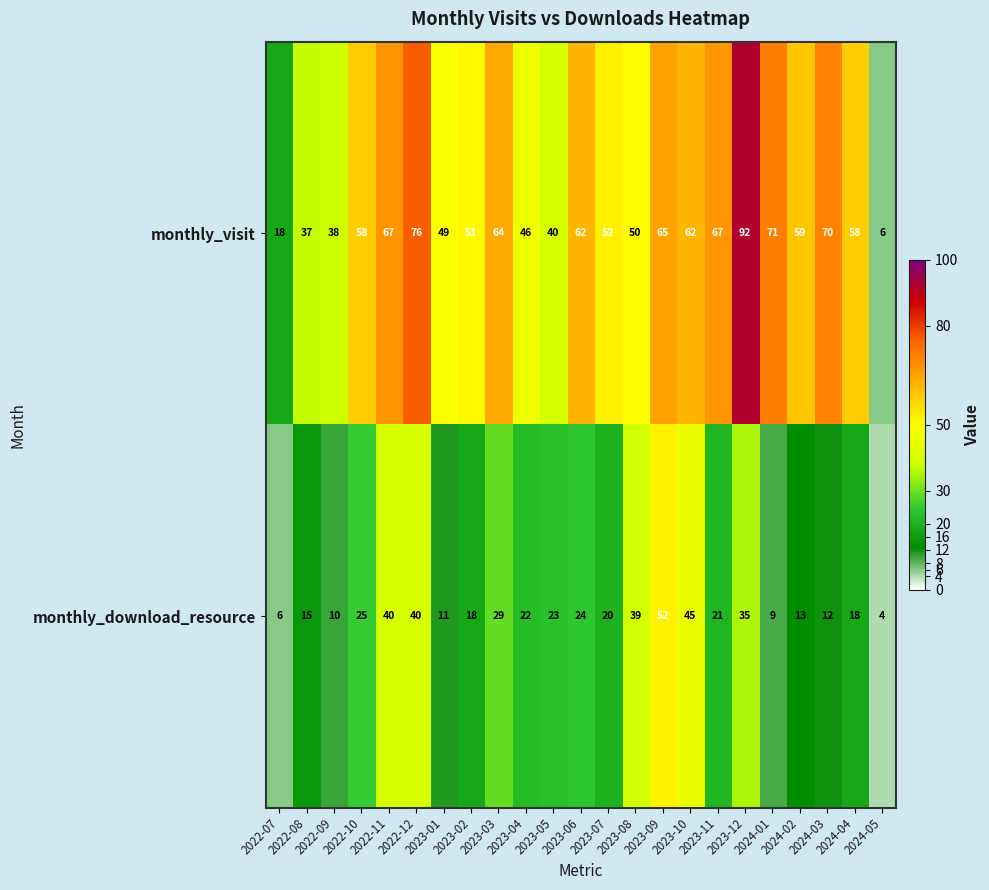

Rank the series by their average value, from highest to lowest.

monthly_visit, monthly_download_resource